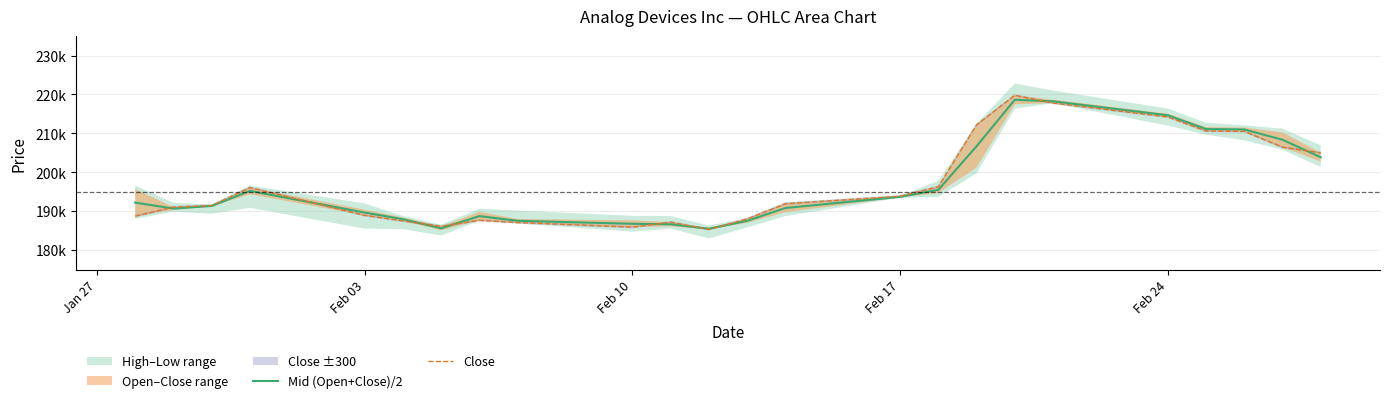

True or false: Close and Mid (Open+Close)/2 intersect in this chart.

True